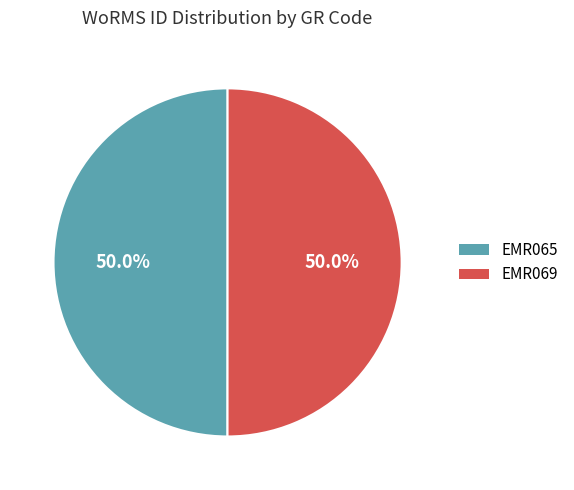

To the nearest percent, what portion does EMR069 represent?

50%